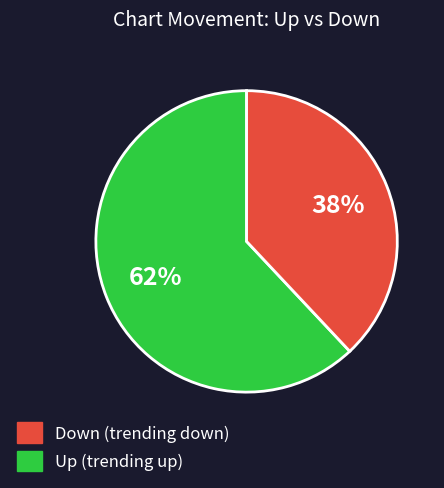

To the nearest percent, what is the difference between the largest and smallest slice percentages?

24%